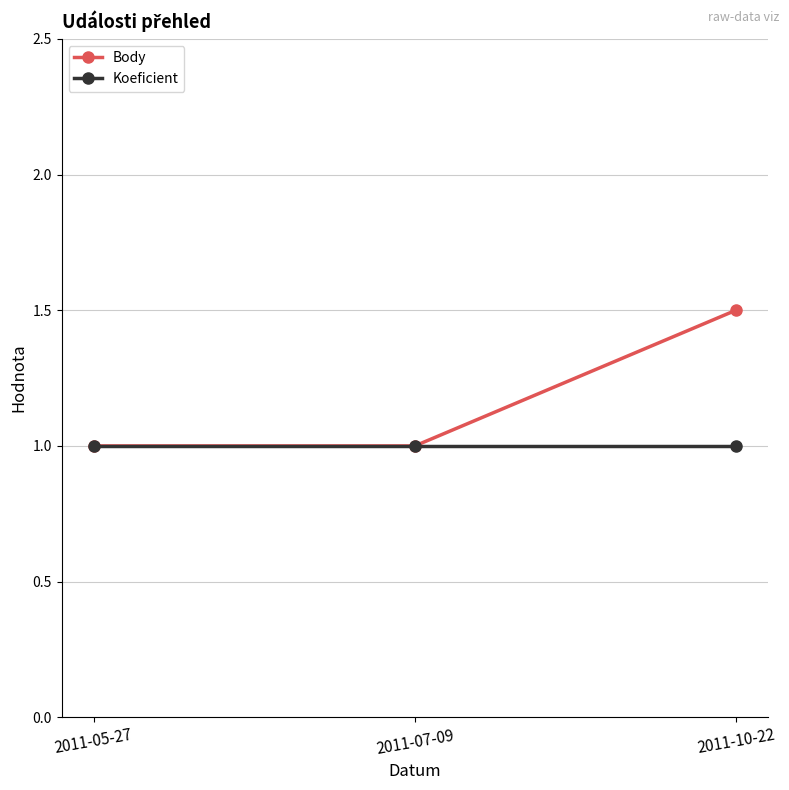

Which series has the largest total across all categories?

Body